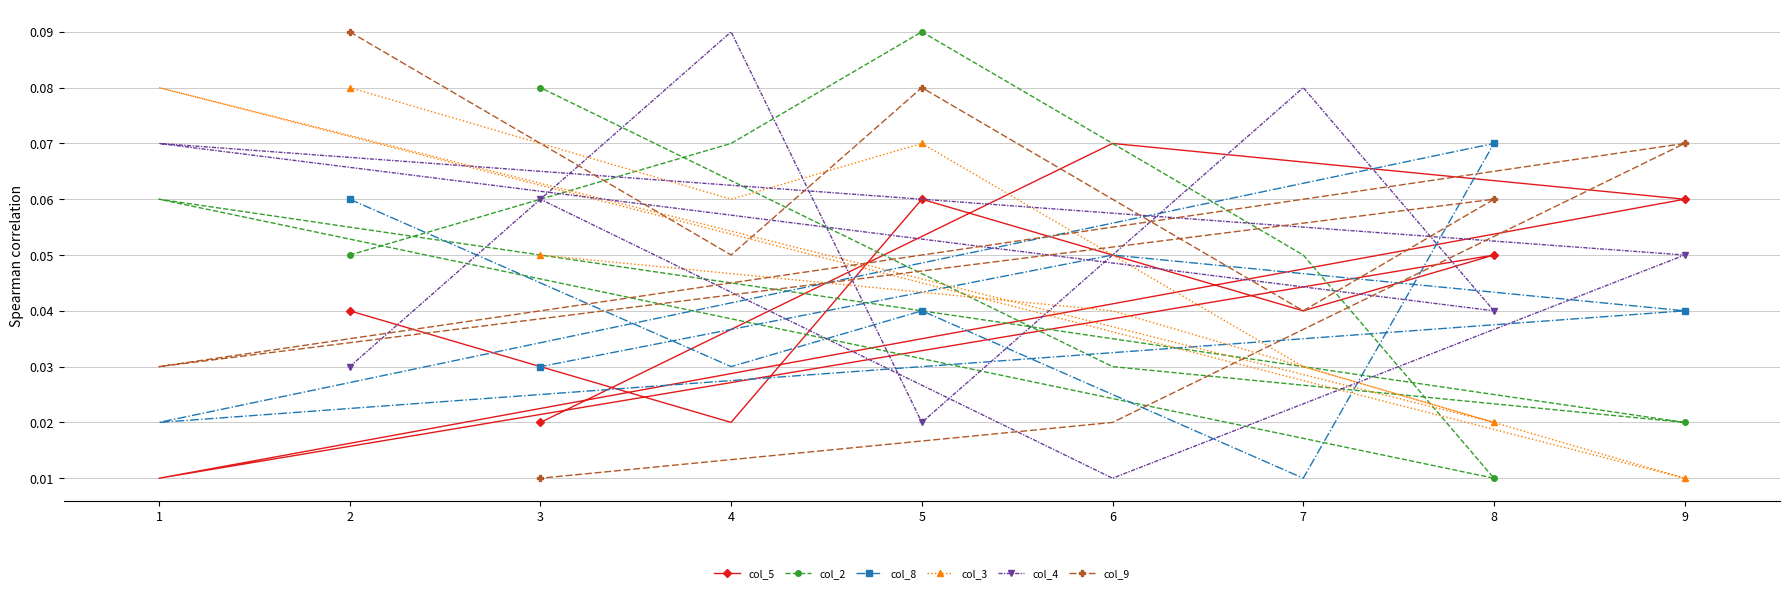

Which series has the largest total across all categories?

col_2